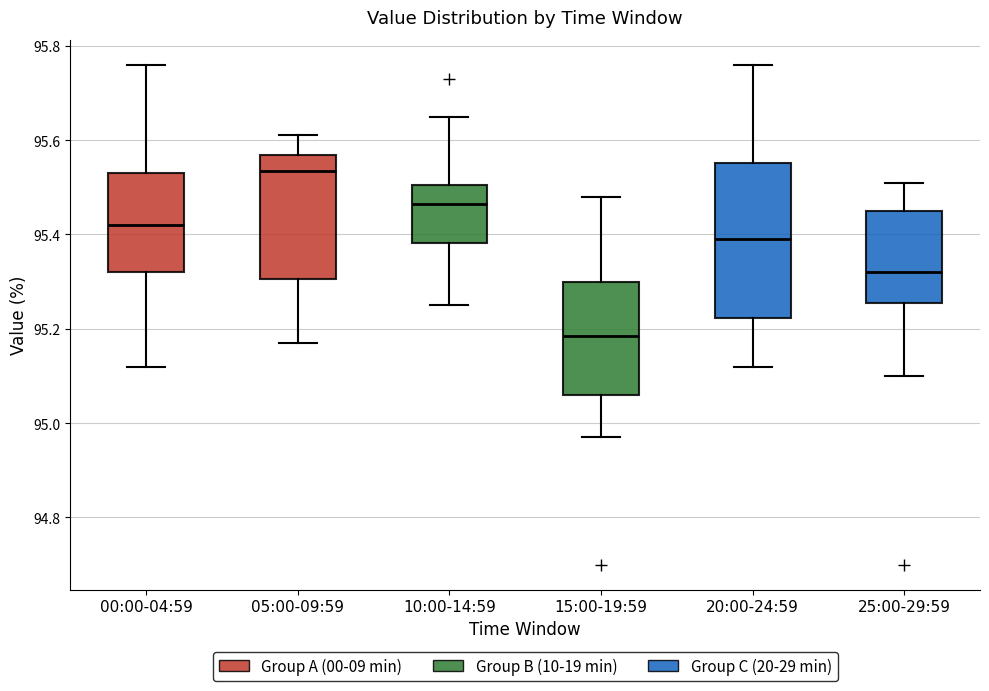

Reading left to right, read every box against the y-axis: the position of its median line, the range the box covers, and the ends of its whiskers. The values are not printed on the chart, so give them approximately, as read against the axis.

00:00-04:59: median 95.42, box 95.32 to 95.54, whiskers 95.12 to 95.76
05:00-09:59: median 95.54, box 95.30 to 95.56, whiskers 95.18 to 95.62
10:00-14:59: median 95.46, box 95.38 to 95.50, whiskers 95.26 to 95.66
15:00-19:59: median 95.18, box 95.06 to 95.30, whiskers 94.98 to 95.48
20:00-24:59: median 95.40, box 95.22 to 95.56, whiskers 95.12 to 95.76
25:00-29:59: median 95.32, box 95.26 to 95.46, whiskers 95.10 to 95.52